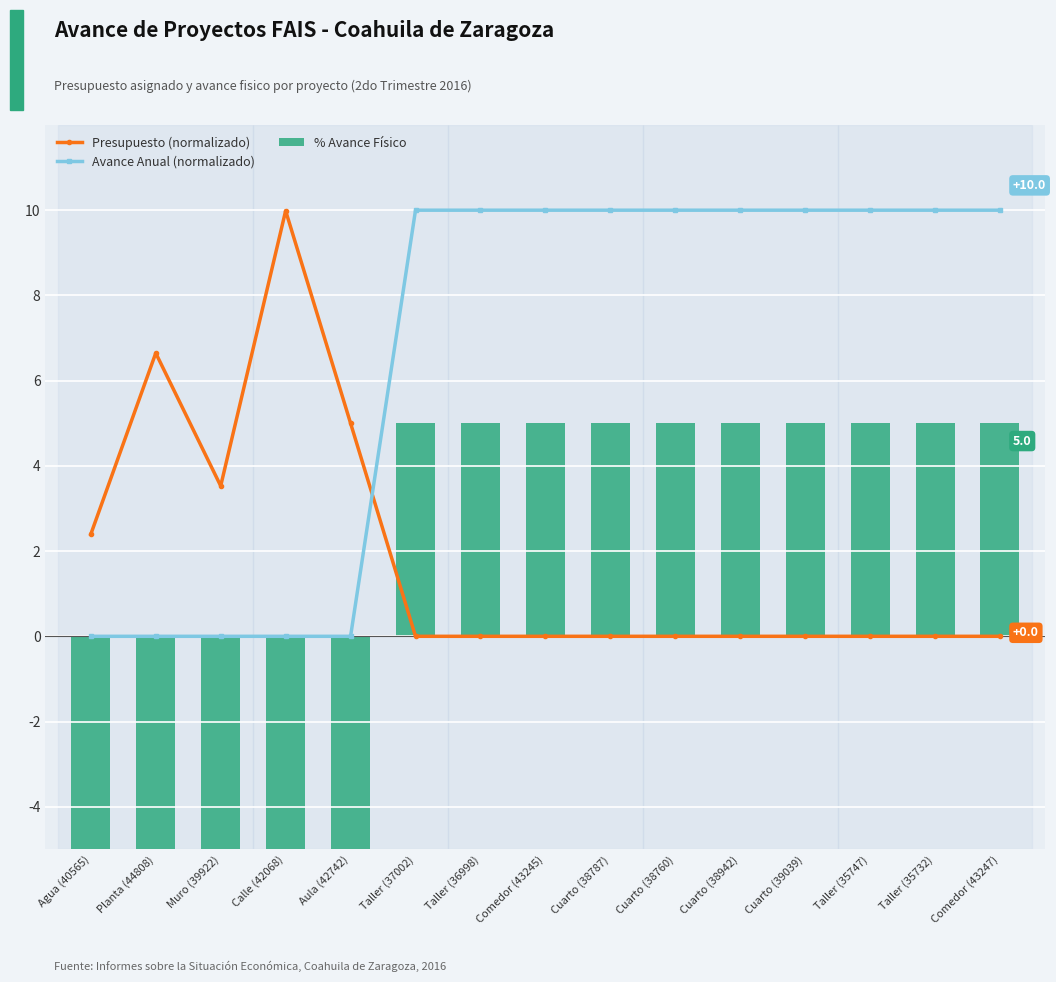

Which series changed the most between Aula (42742) and Comedor (43247)?

Avance Anual (normalizado)